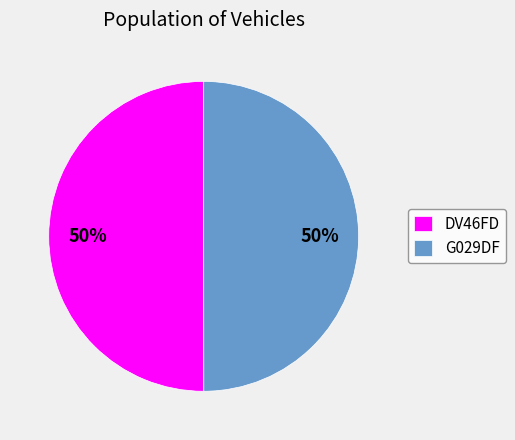

Is the sum of DV46FD and G029DF greater than half?

Yes